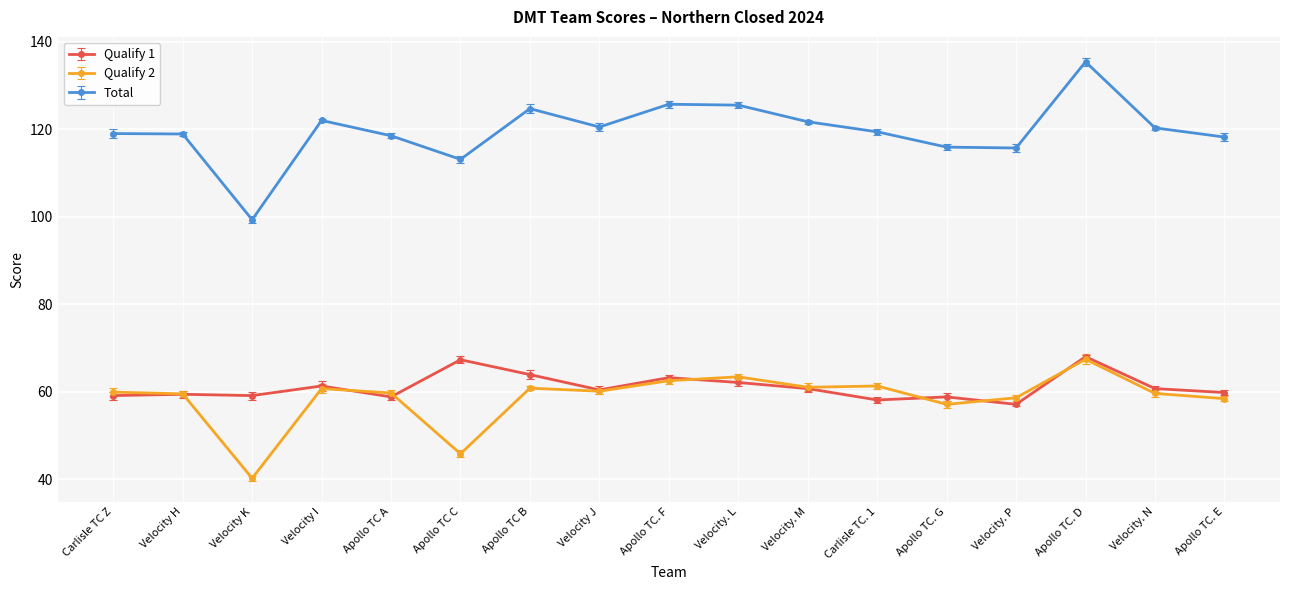

Is this an area chart (filled region under the line)?

No